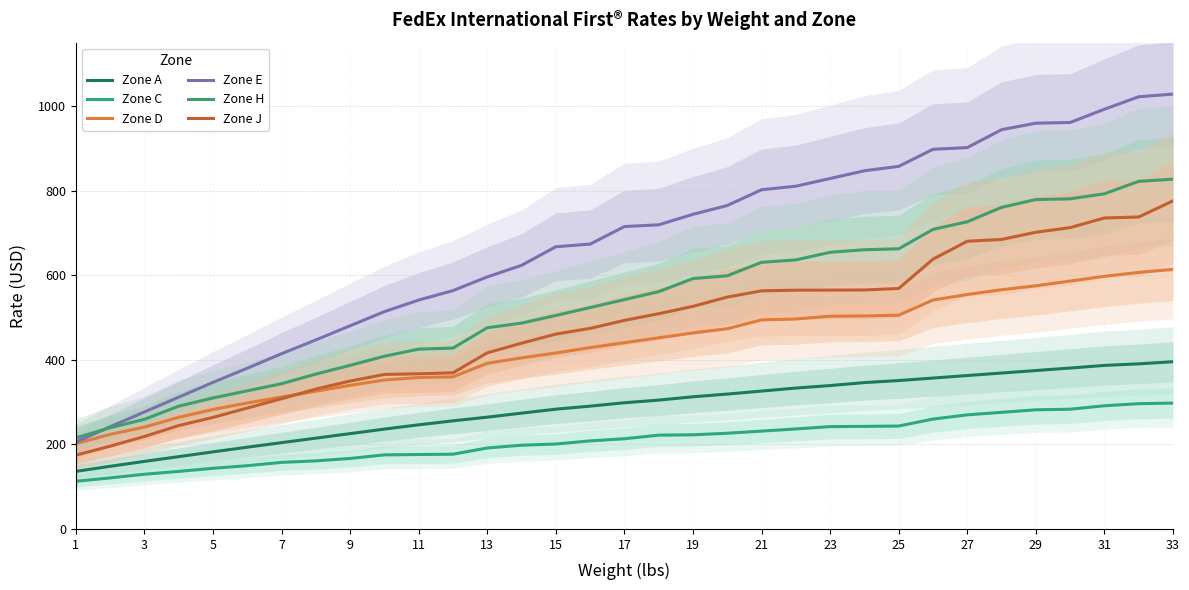

What are all the series names shown in the legend?

Zone A, Zone C, Zone D, Zone E, Zone H, Zone J